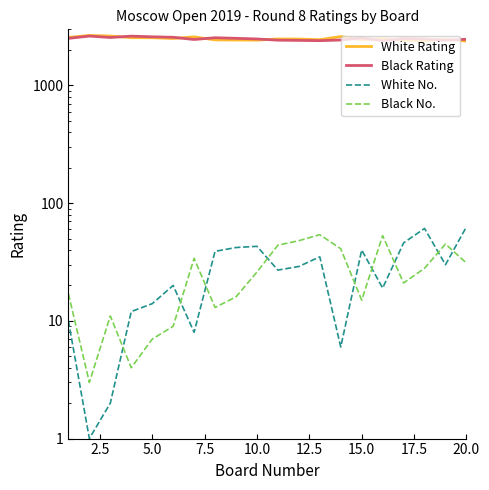

Rank the series by their maximum value, from lowest to highest.

Black No., White No., Black Rating, White Rating